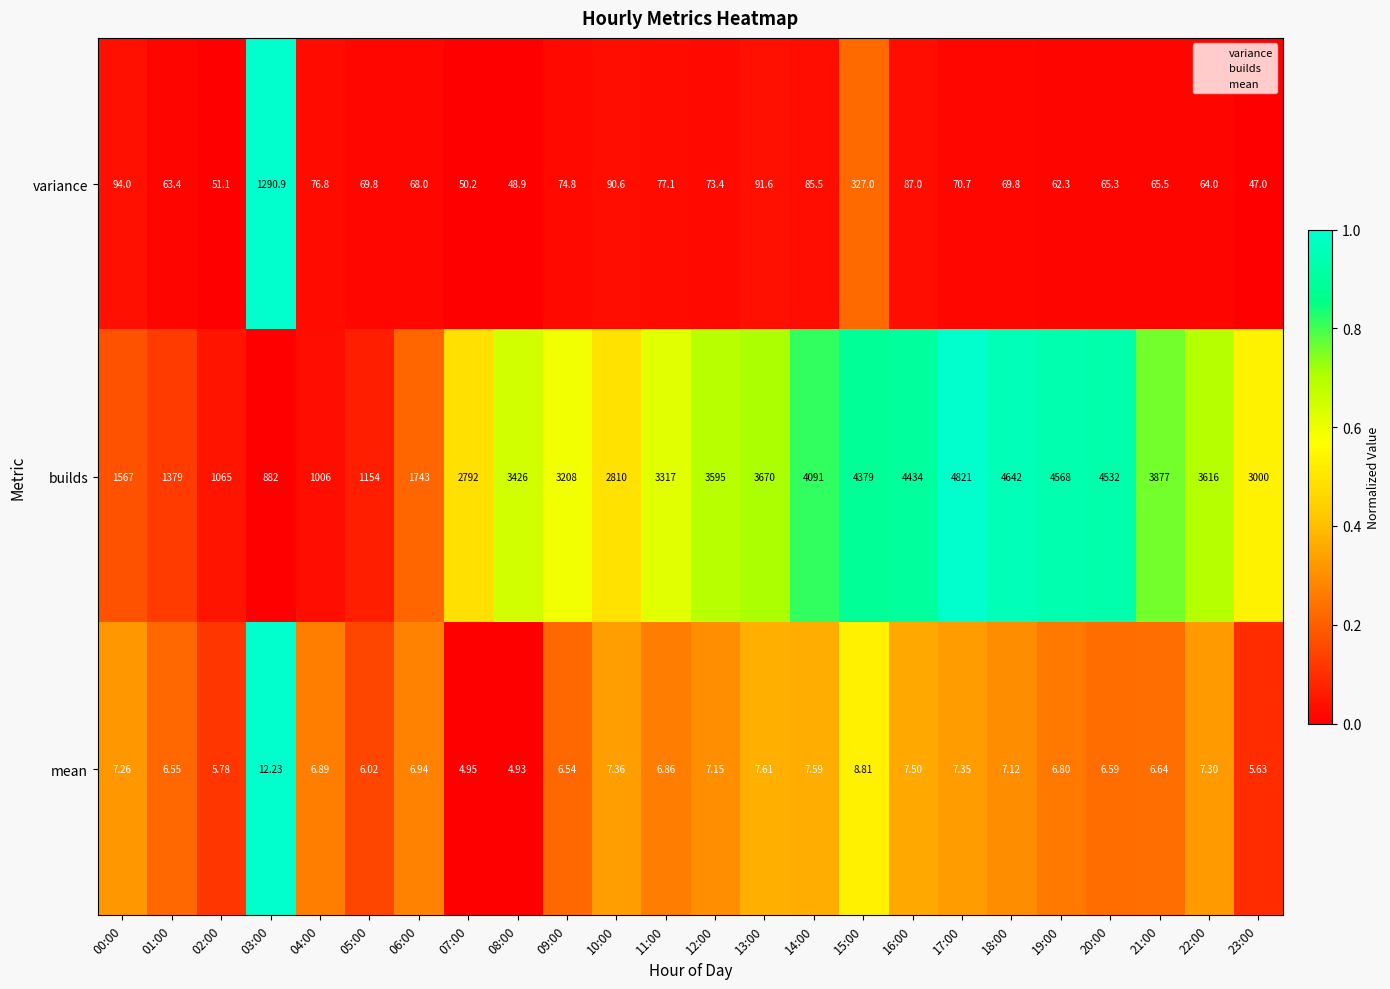

Which series has the largest total across all categories?

builds